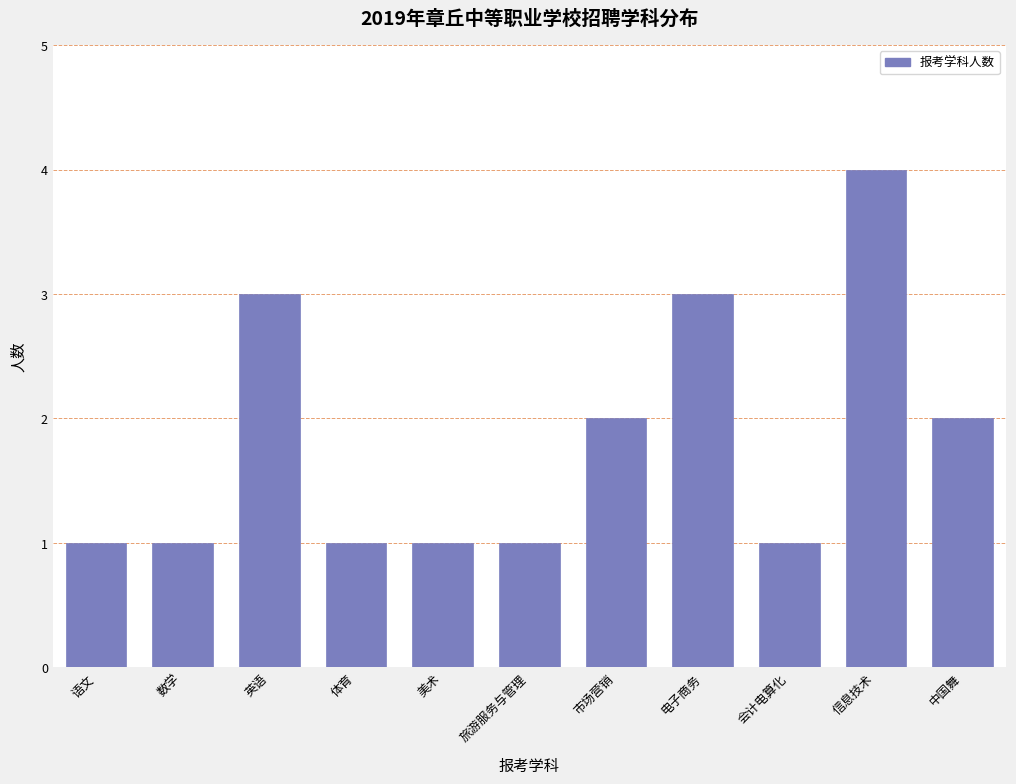

Reading right to left, transcribe all the data shown in this chart.

2	4	1	3	2	1	1	1	3	1	1